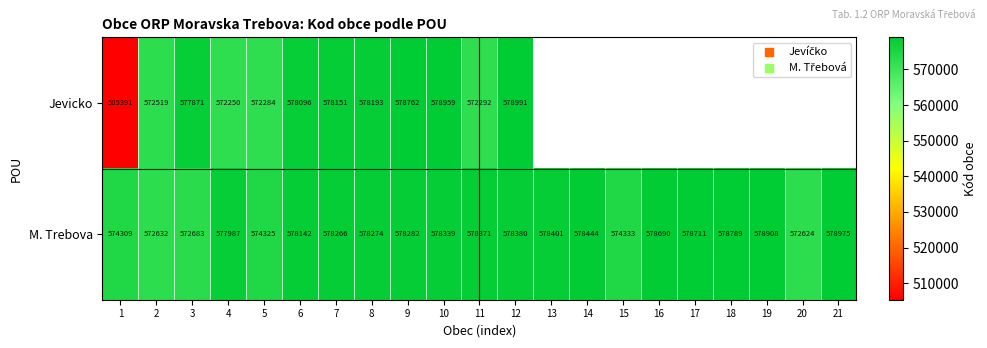

Which has a higher value, 17 or 8?

8